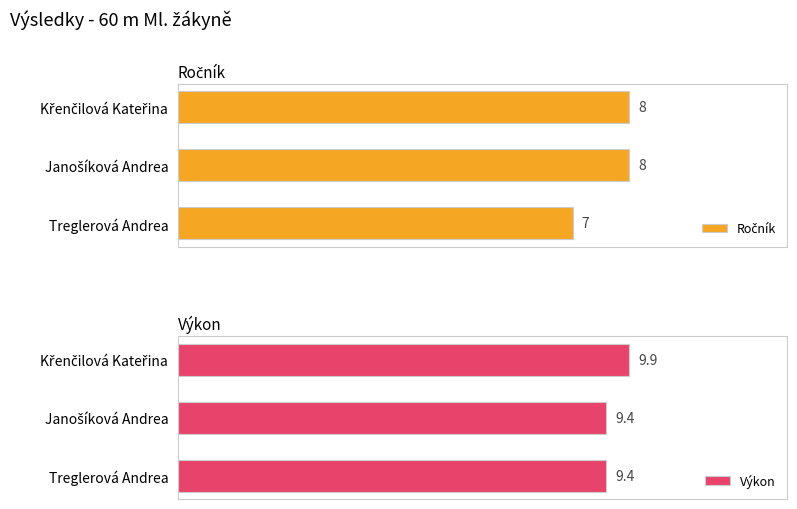

The Ročník series shows 4.7 at 1. True or false?

False